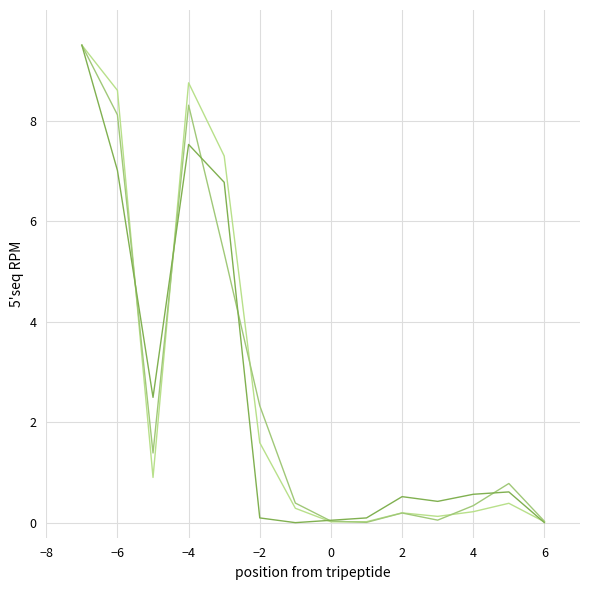

What is the greatest value displayed?

9.5